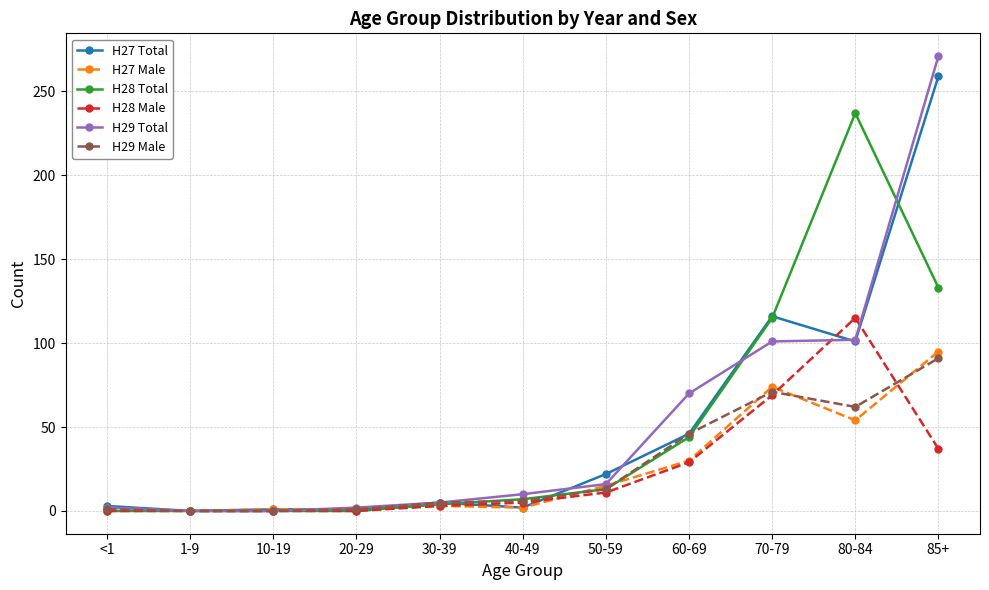

What is the label of the 1st point from the right?

85+